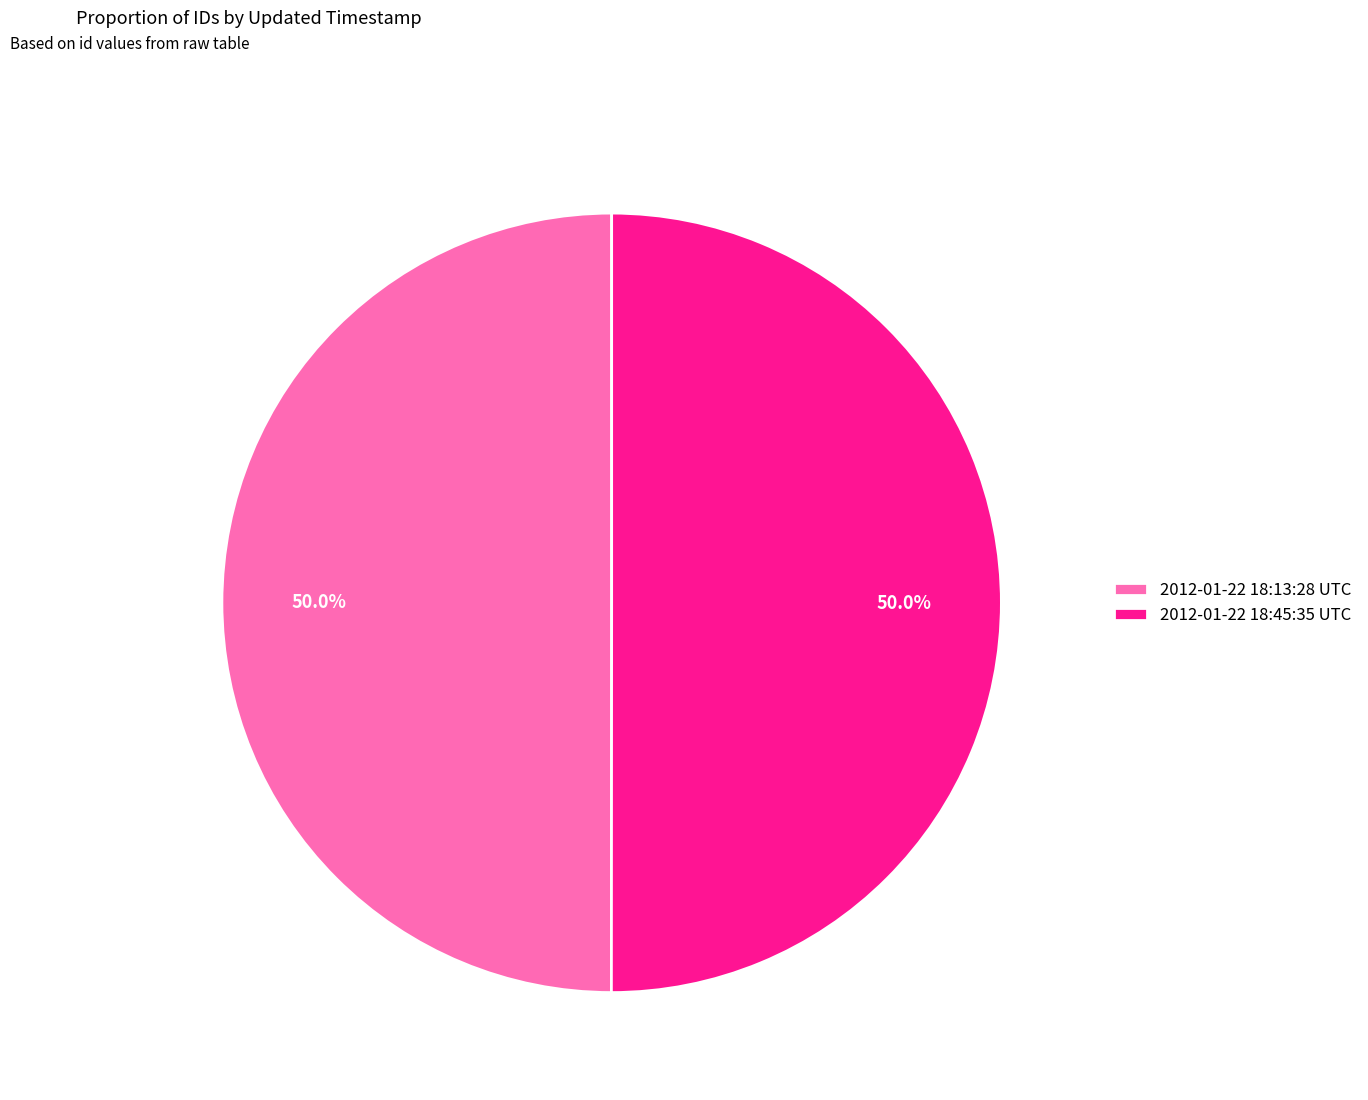

How much of the chart is everything except 2012-01-22 18:45:35 UTC?

50.0%